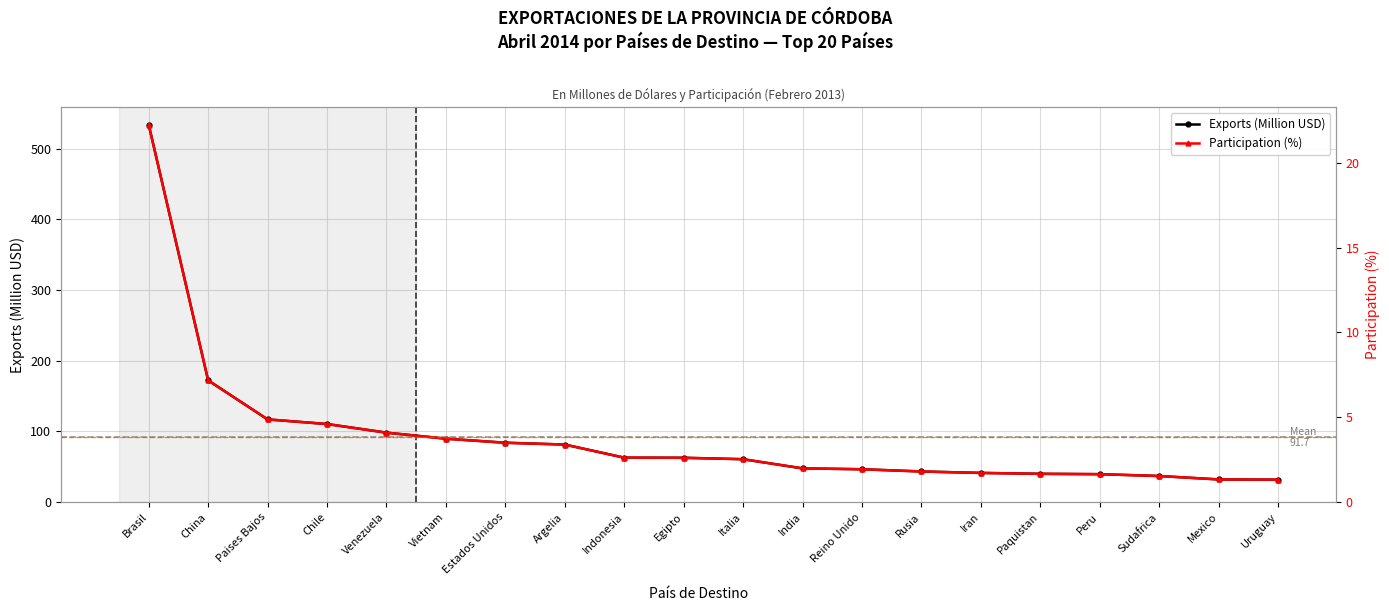

How many values in the Exports (Million USD) series exceed 62?

10